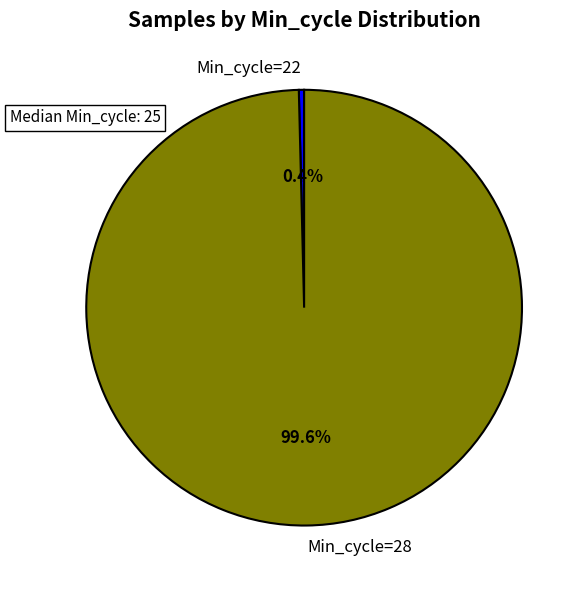

Which slice is the smallest?

Min_cycle=22